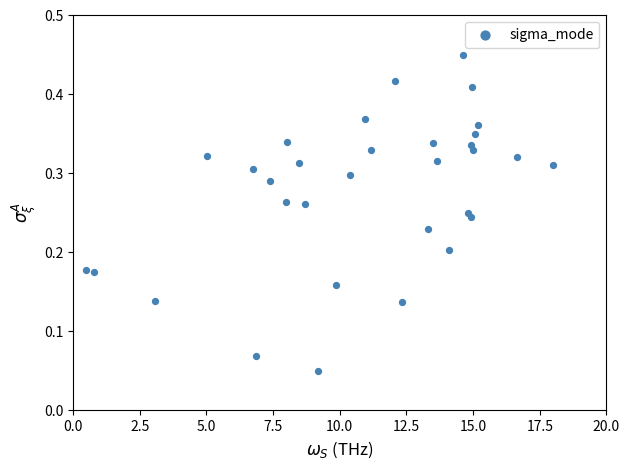

What is the range of X values (max minus min)?

17.5